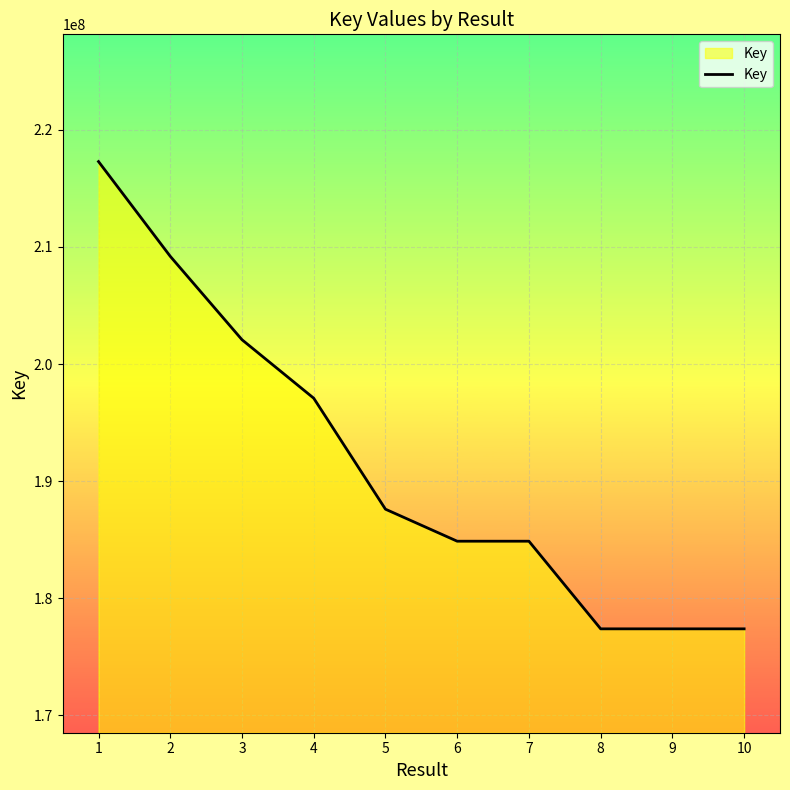

What is the approximate value at 4, to the nearest 10?

197083300